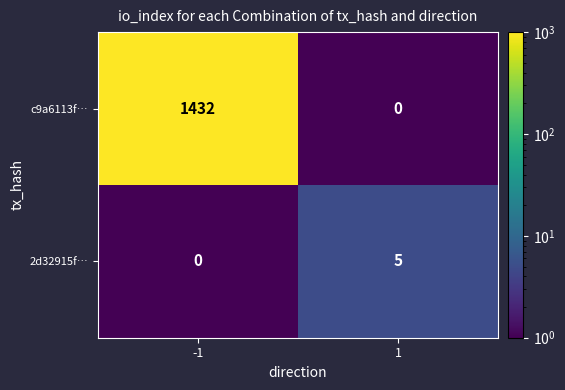

What is the highest value of the c9a6113f… series?

1432